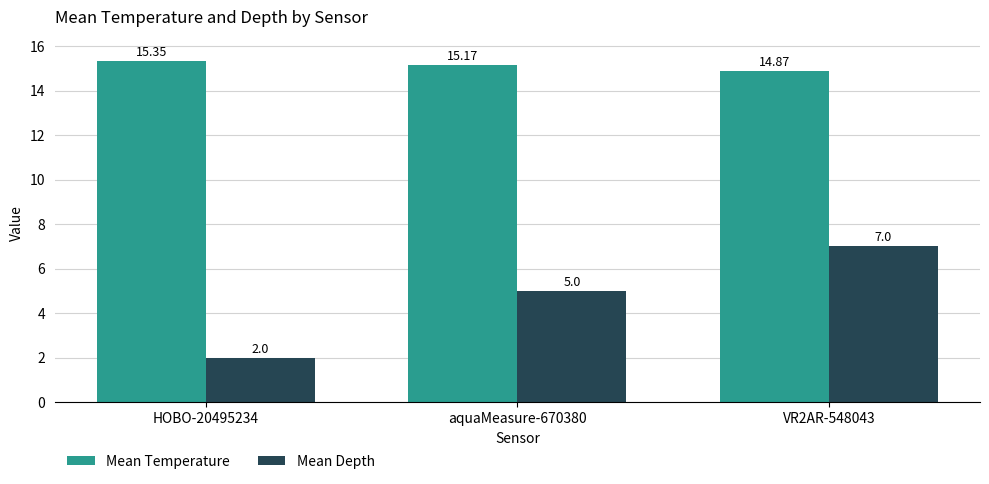

Which category has the lowest value in the Mean Temperature series?

VR2AR-548043